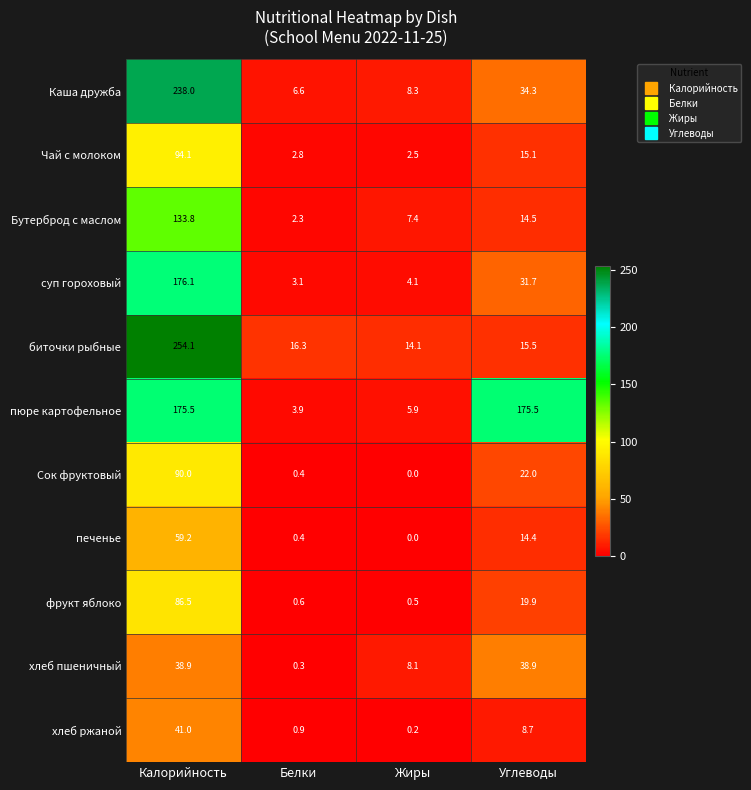

Is it true that суп гороховый equals 176.1 at Калорийность?

True